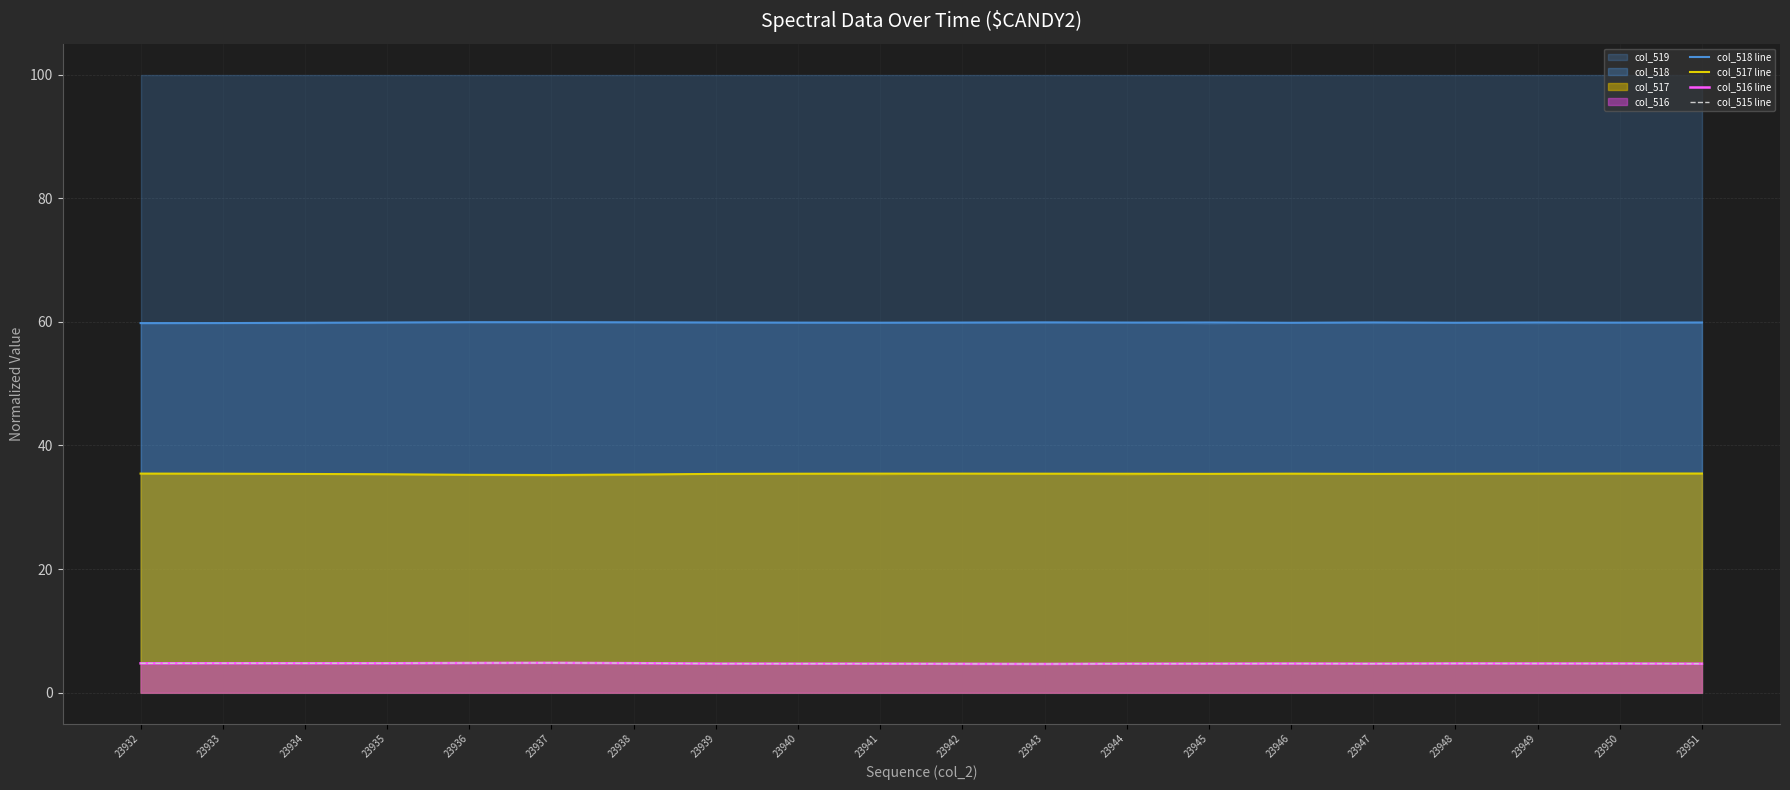

Between 23937 and 23943, which series saw the biggest shift?

col_517 line